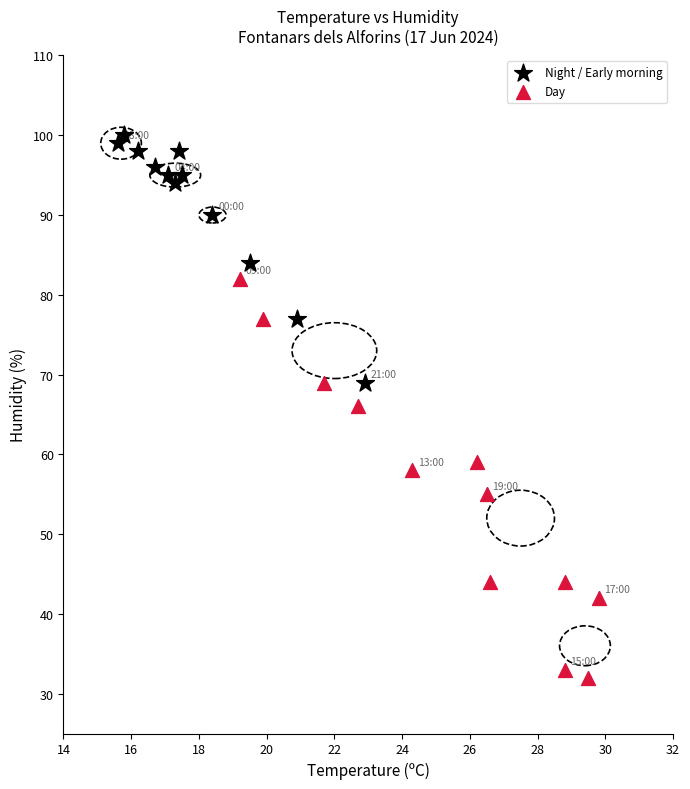

Which series has the largest Y range (max minus min)?

Day